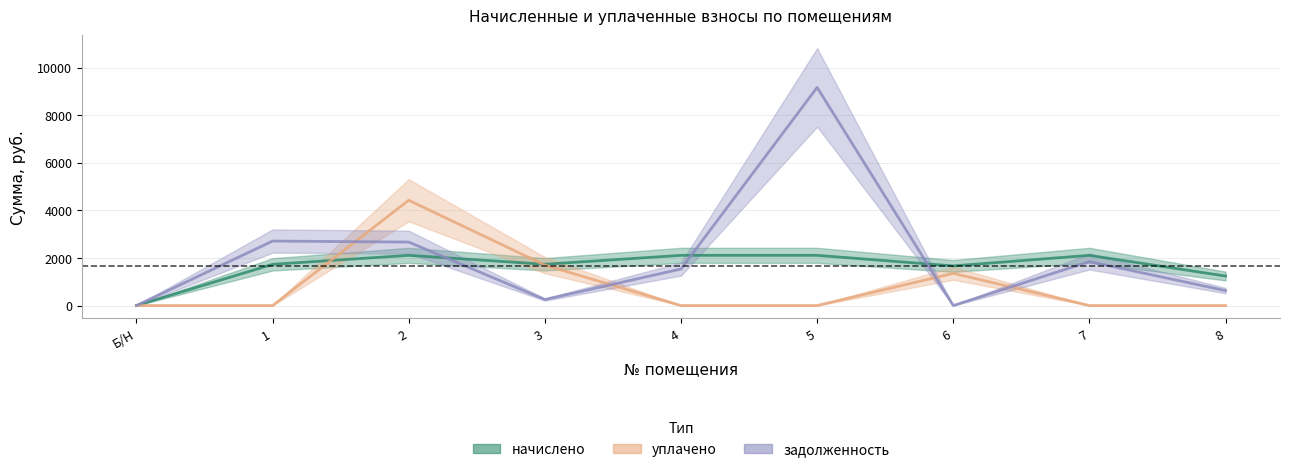

Which series has the largest range (max minus min)?

задолженность